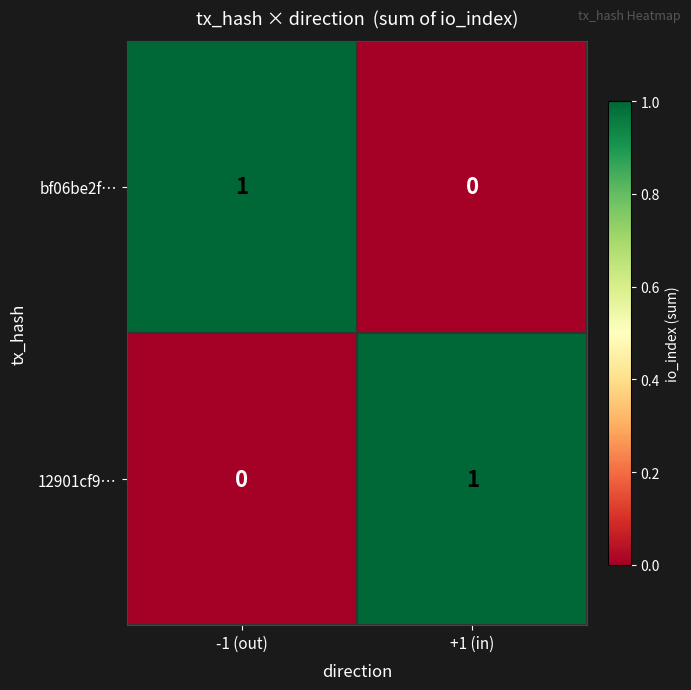

True or false: bf06be2f… has a value of 0 at +1 (in).

True